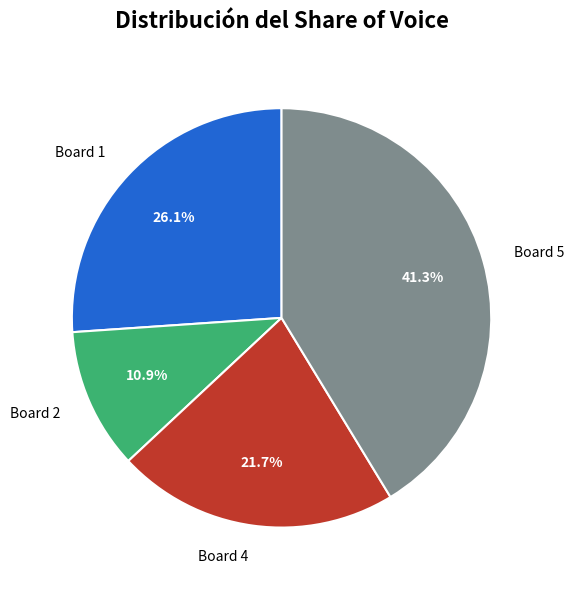

What percentage is the Board 2 slice, to the nearest percent?

11%